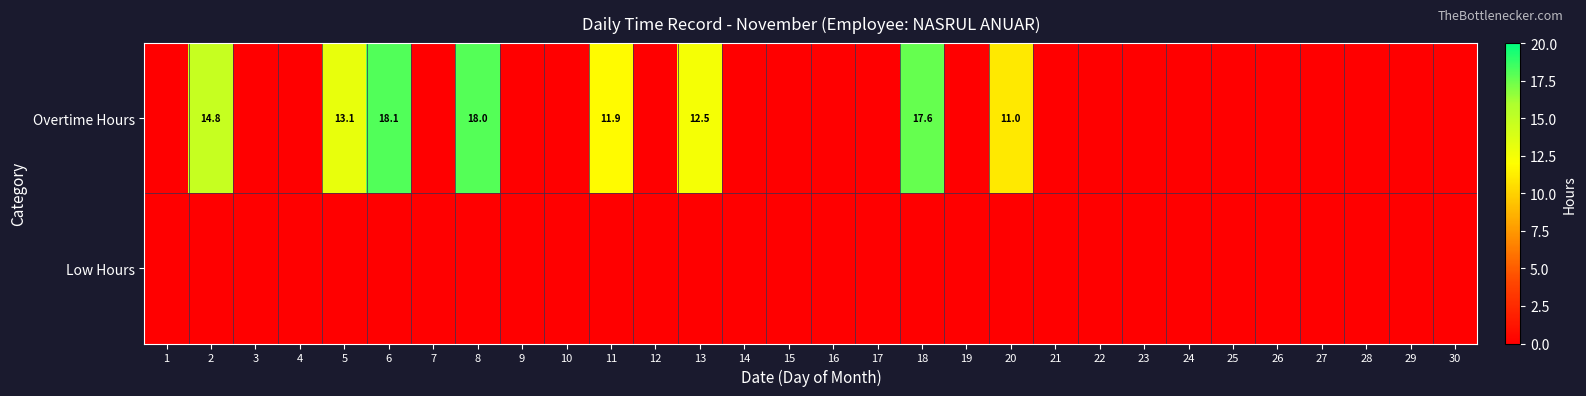

What is the spread (max minus min) of values at 13?

12.5